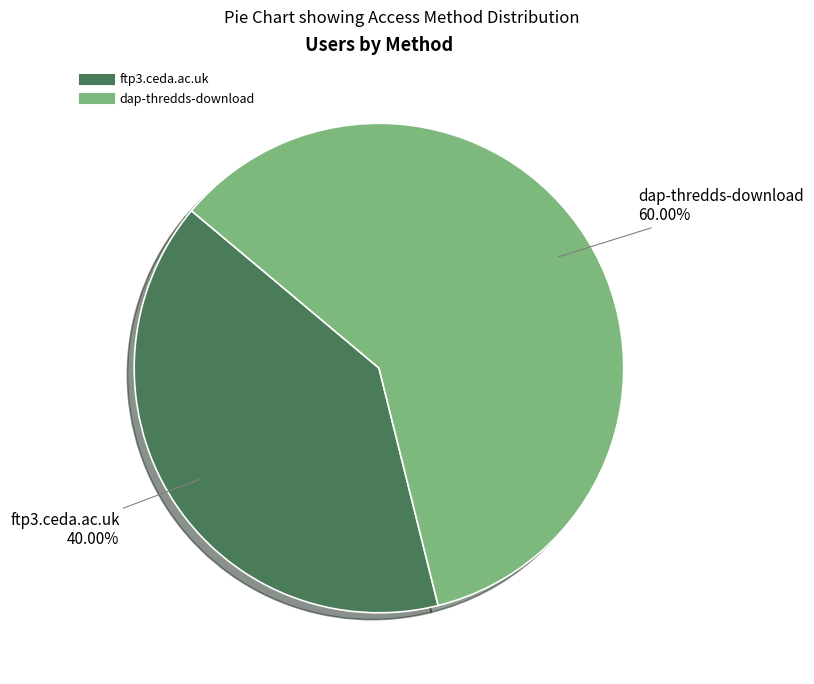

What percentage do ftp3.ceda.ac.uk and dap-thredds-download together represent?

100.0%